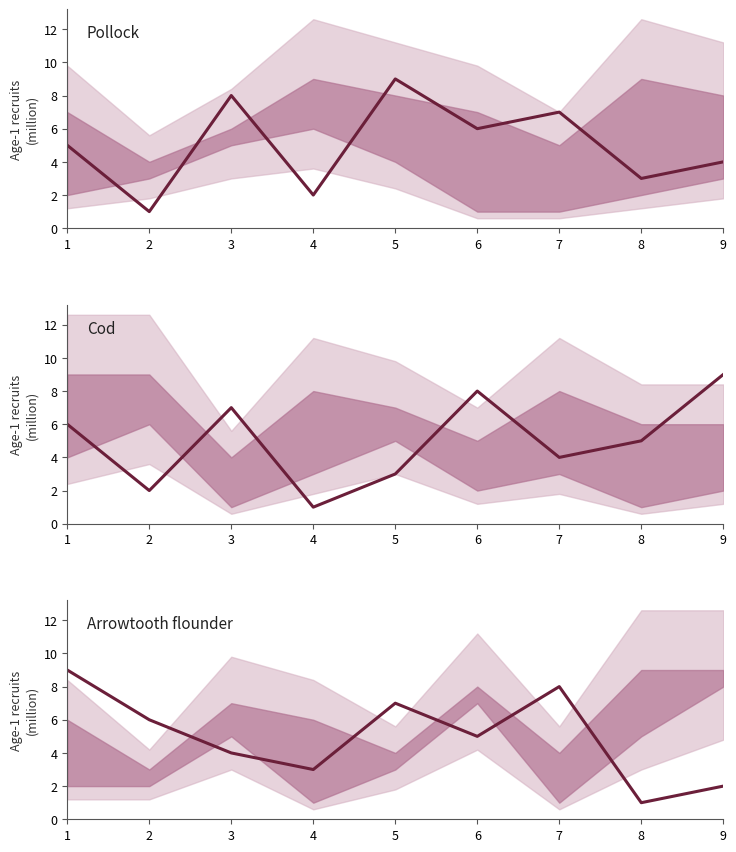

What is the value of the Pollock point at the 7th from the left?

7